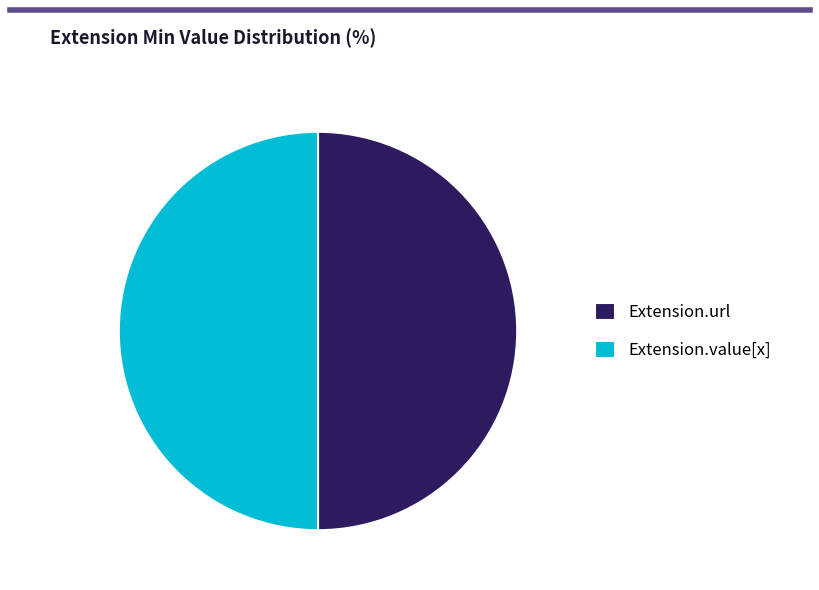

Do Extension.url and Extension.value[x] together represent more than half of the pie?

Yes